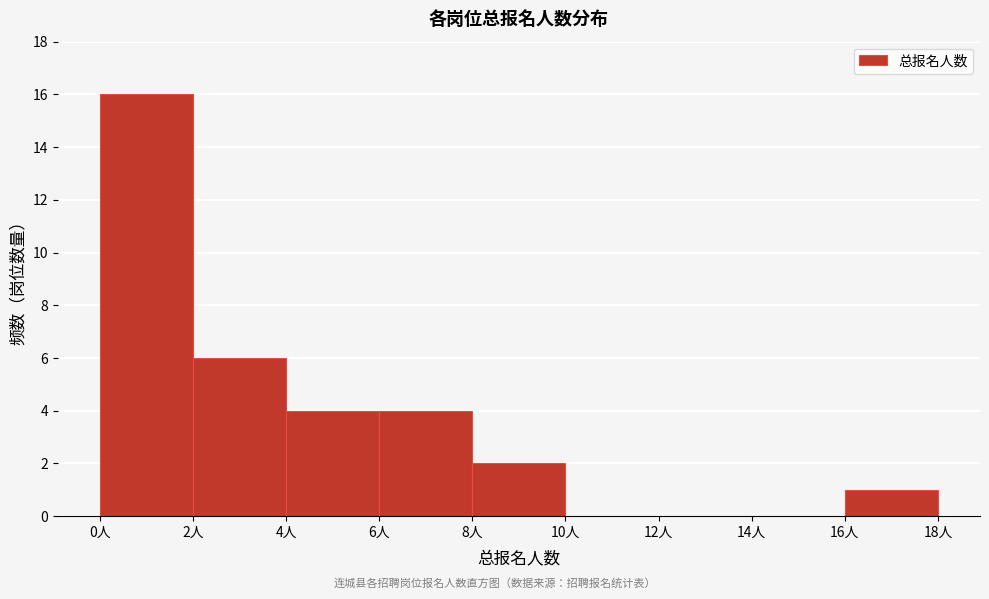

How tall is the bar that spans 2 to 4 on the x-axis? The values are not printed on the chart, so give them approximately, as read against the axis.

6